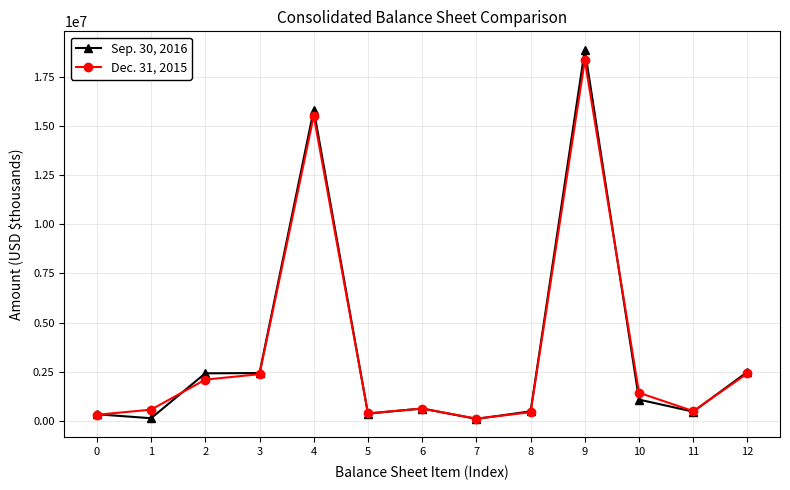

At which category is the sum across all series the highest?

9